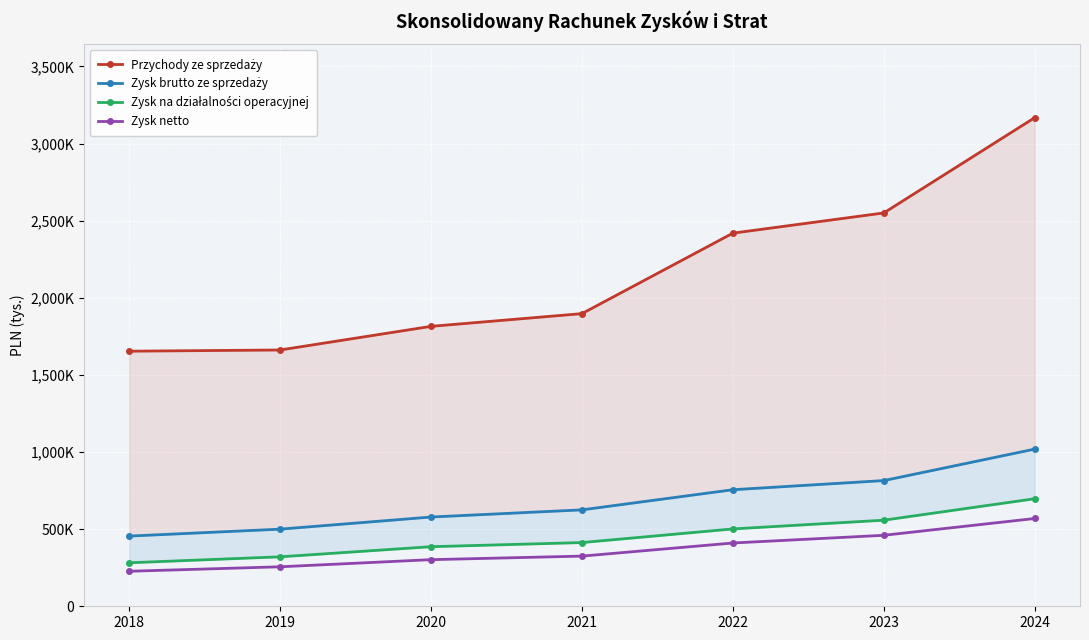

Which series has the largest range (max minus min)?

Przychody ze sprzedaży